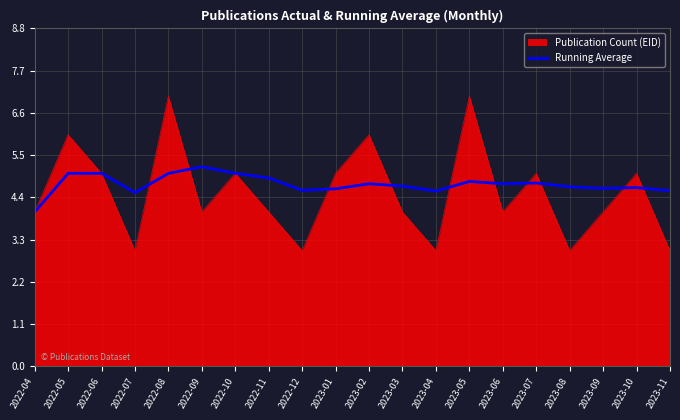

What is the highest value of the Running Average series?

5.2